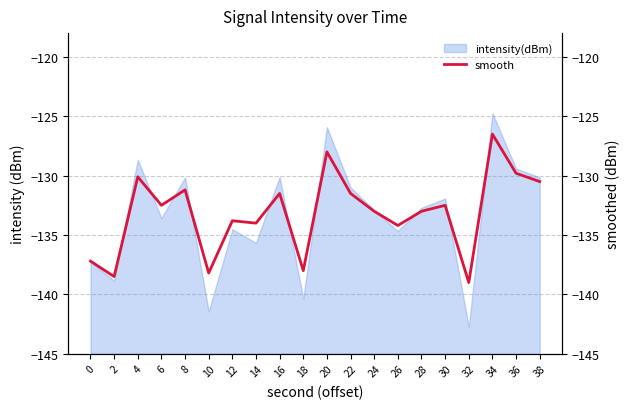

At which category does the data reach its first local valley?

2